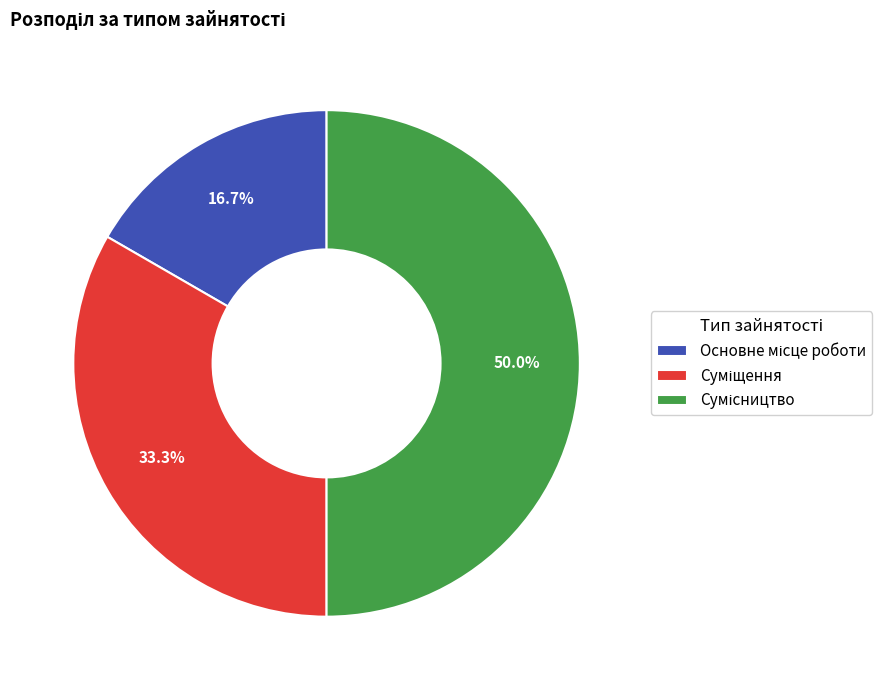

To the nearest percent, what portion does Основне місце роботи represent?

17%